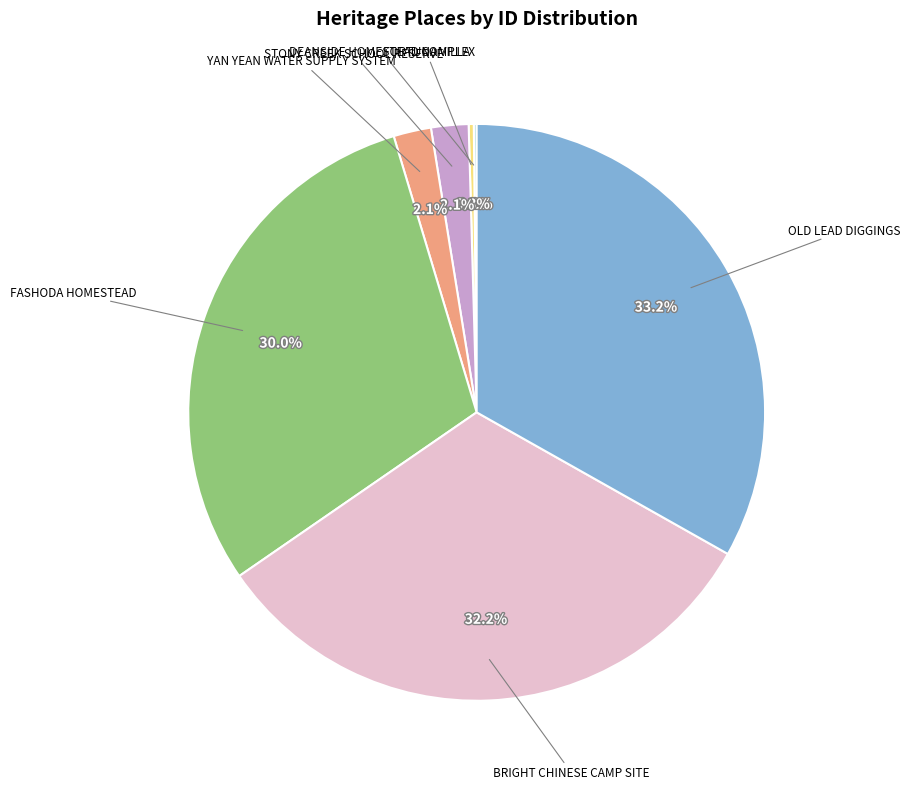

What portion of the pie excludes FORTUNA VILLA?

99.7%